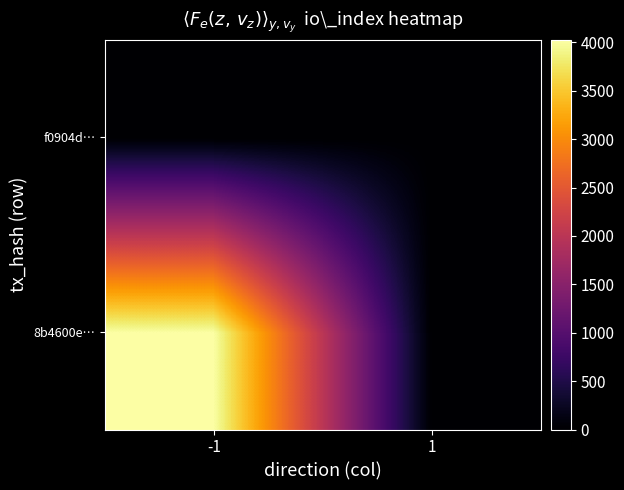

At how many categories does at least one series exceed 1340?

1